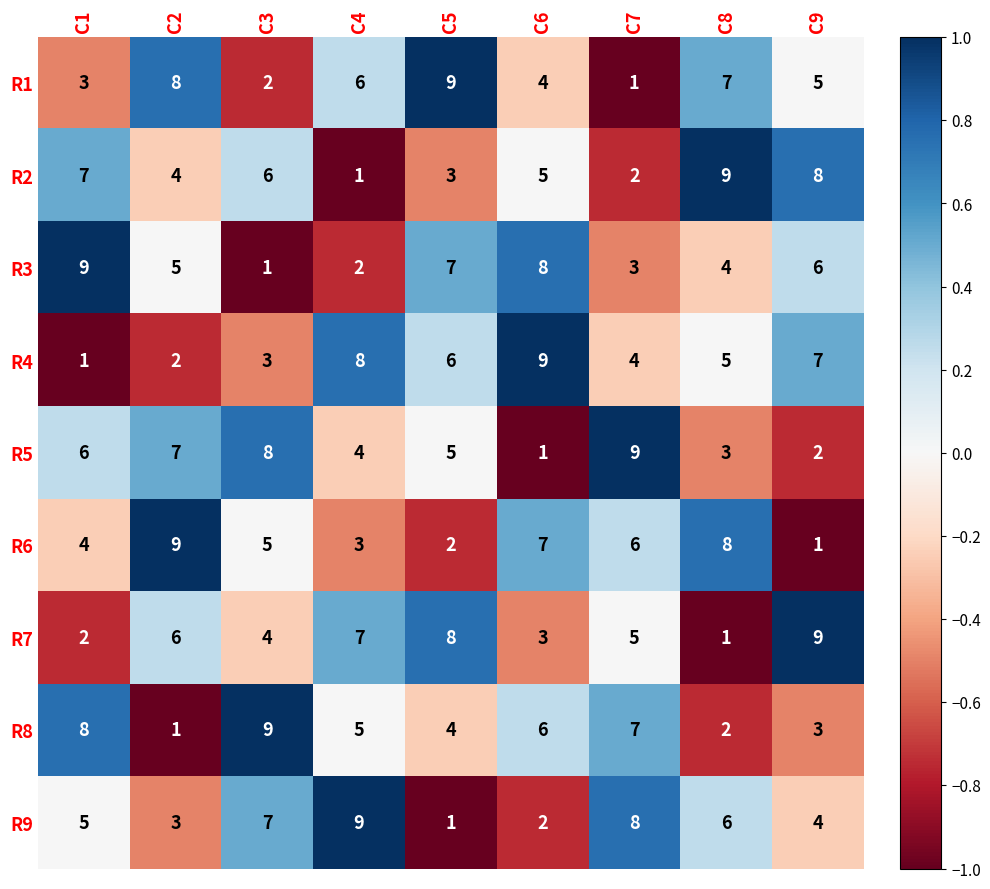

Is it true that R7 equals 9 at C9?

True